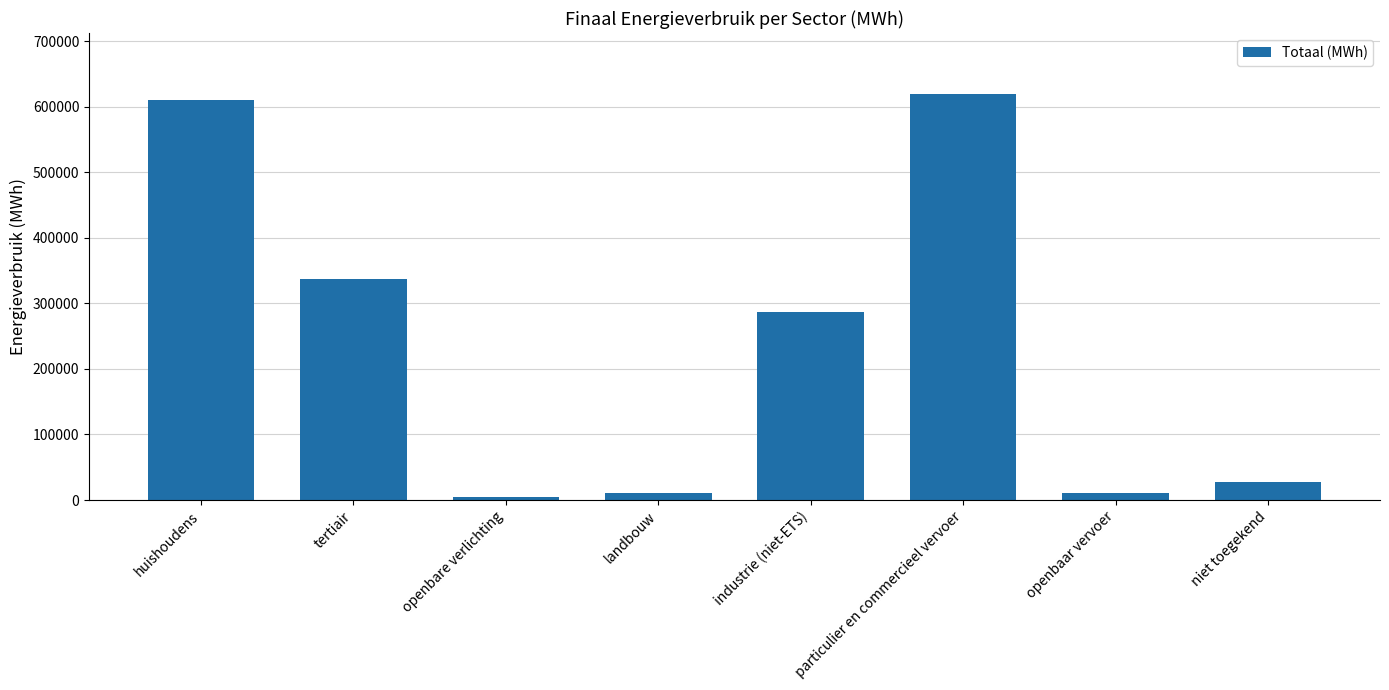

Which category has the highest value across all series?

particulier en commercieel vervoer